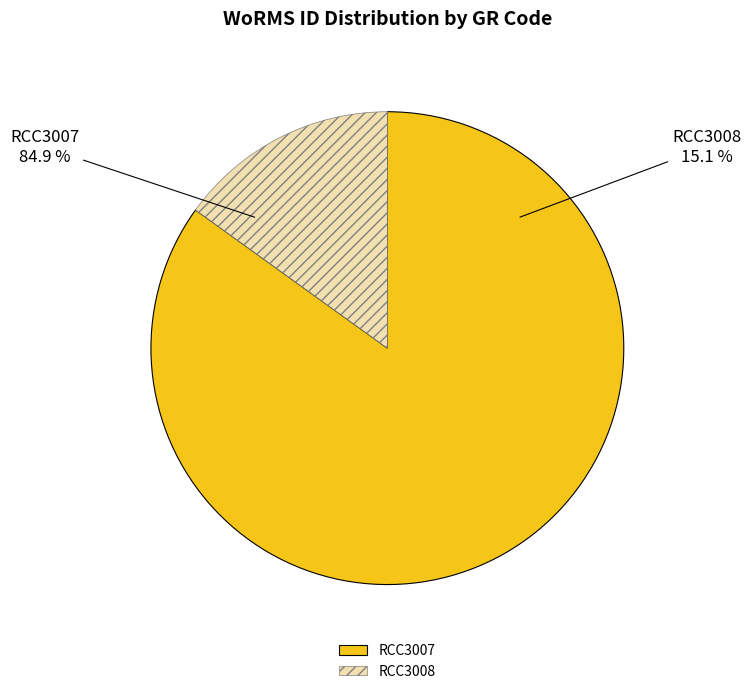

Which slice represents more than half of the pie?

RCC3007